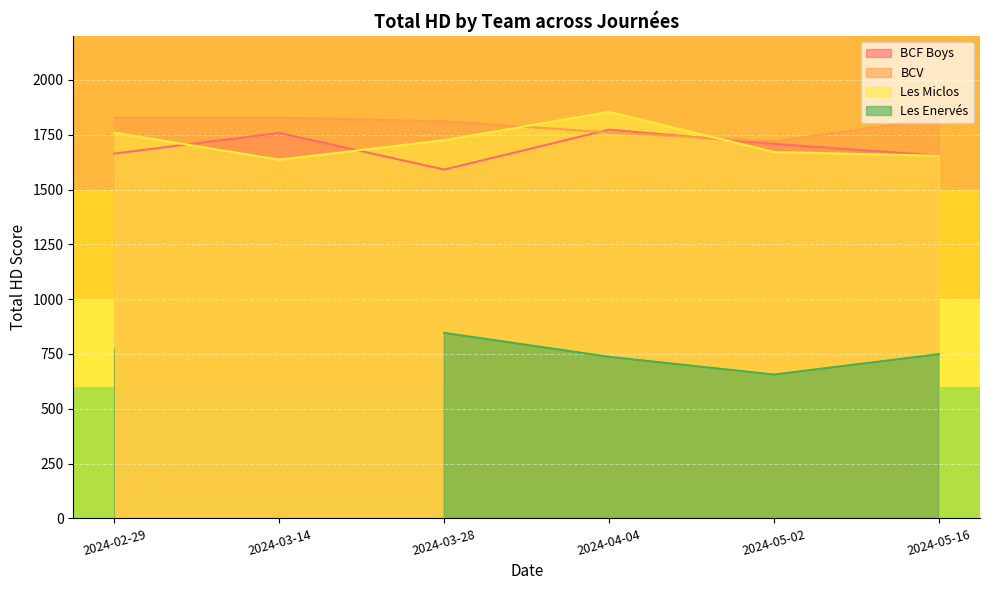

The Les Miclos series shows 2955 at 2024-03-28. True or false?

False